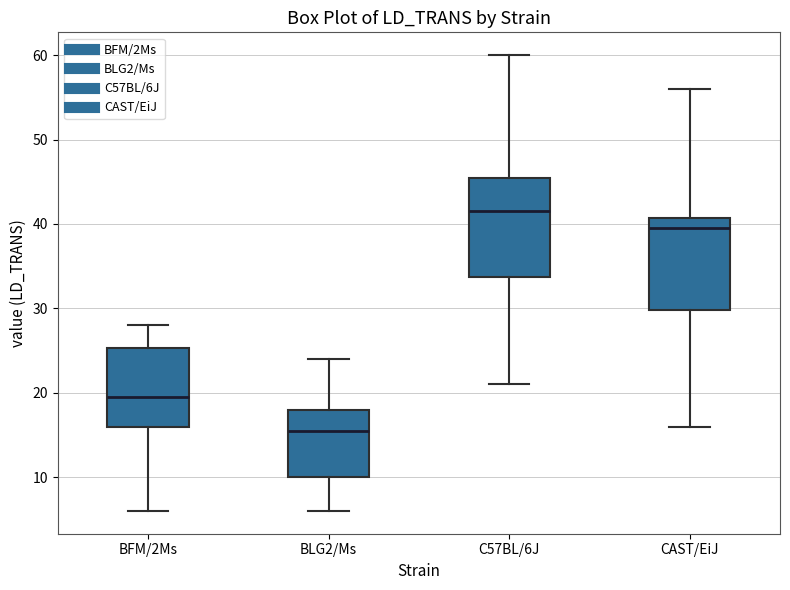

Reading left to right, transcribe this box plot: for each box, give where its median line is, the range the box spans, and where its two whiskers end, as read against the y-axis. The values are not printed on the chart, so give them approximately, as read against the axis.

BFM/2Ms: median 20, box 16 to 25, whiskers 6 to 28
BLG2/Ms: median 16, box 10 to 18, whiskers 6 to 24
C57BL/6J: median 42, box 34 to 46, whiskers 21 to 60
CAST/EiJ: median 40, box 30 to 41, whiskers 16 to 56